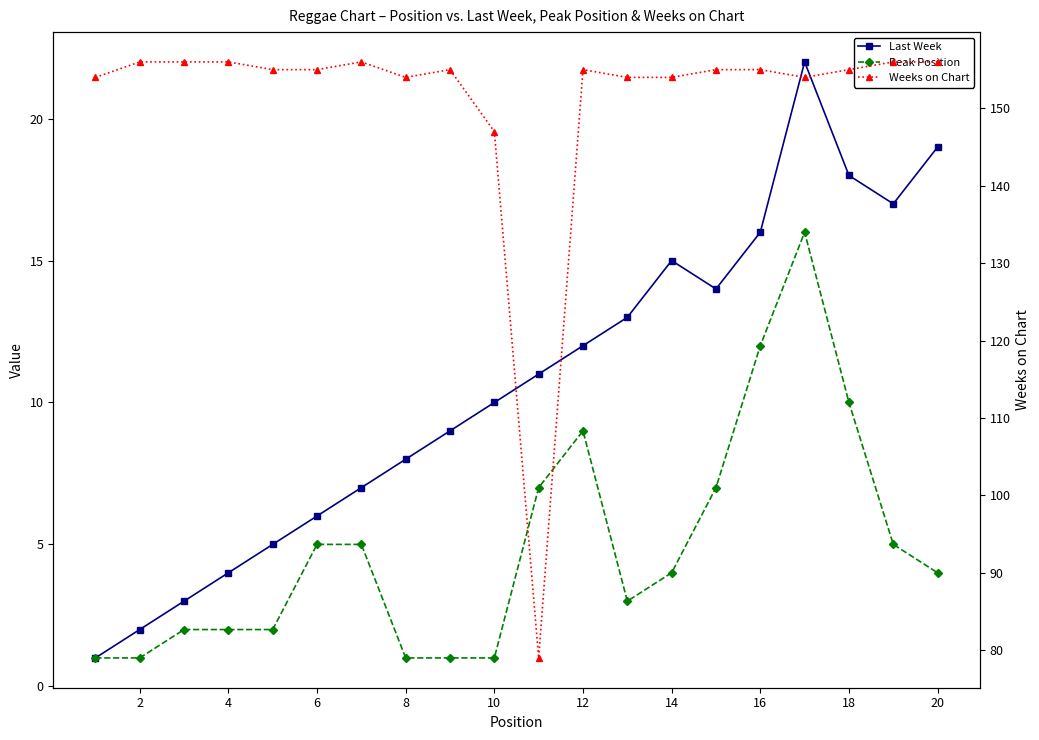

How many data points in Peak Position are less than 4?

9